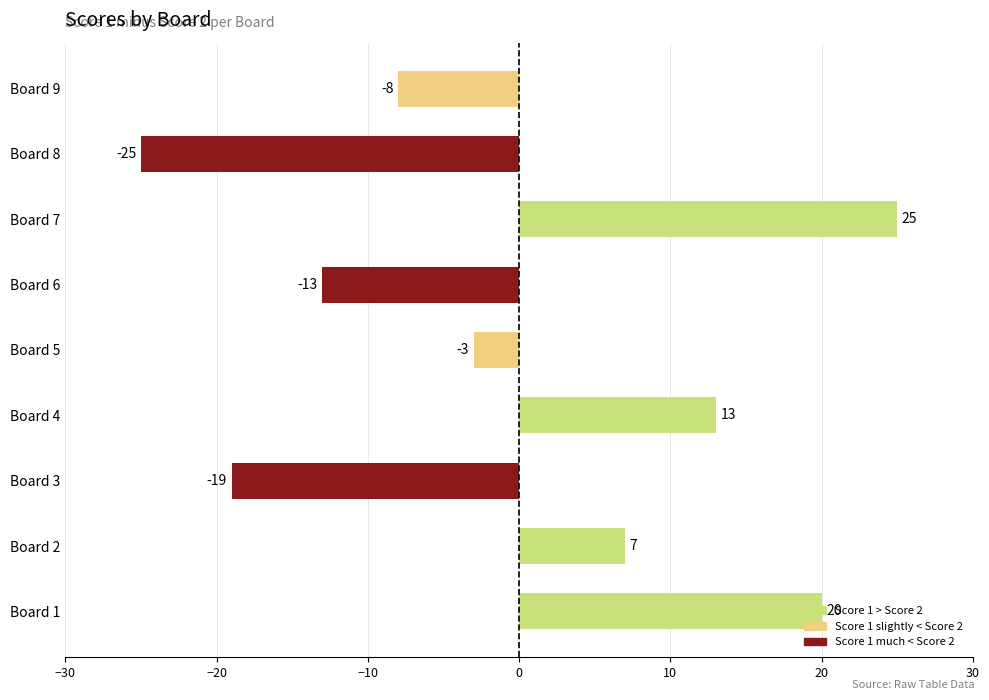

How many positive values are there?

4